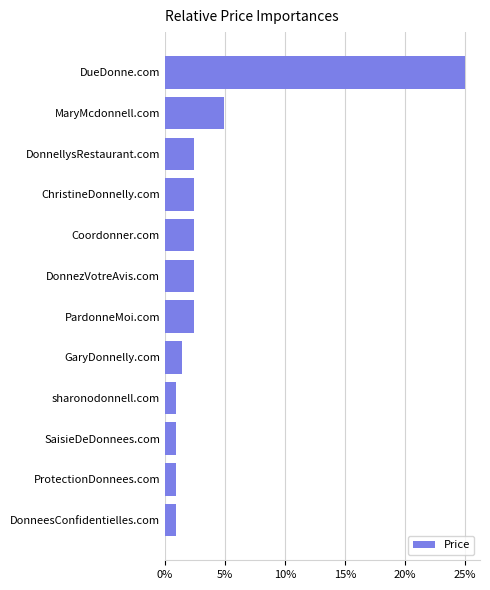

The value at DonnellysRestaurant.com is 2.4. True or false?

True